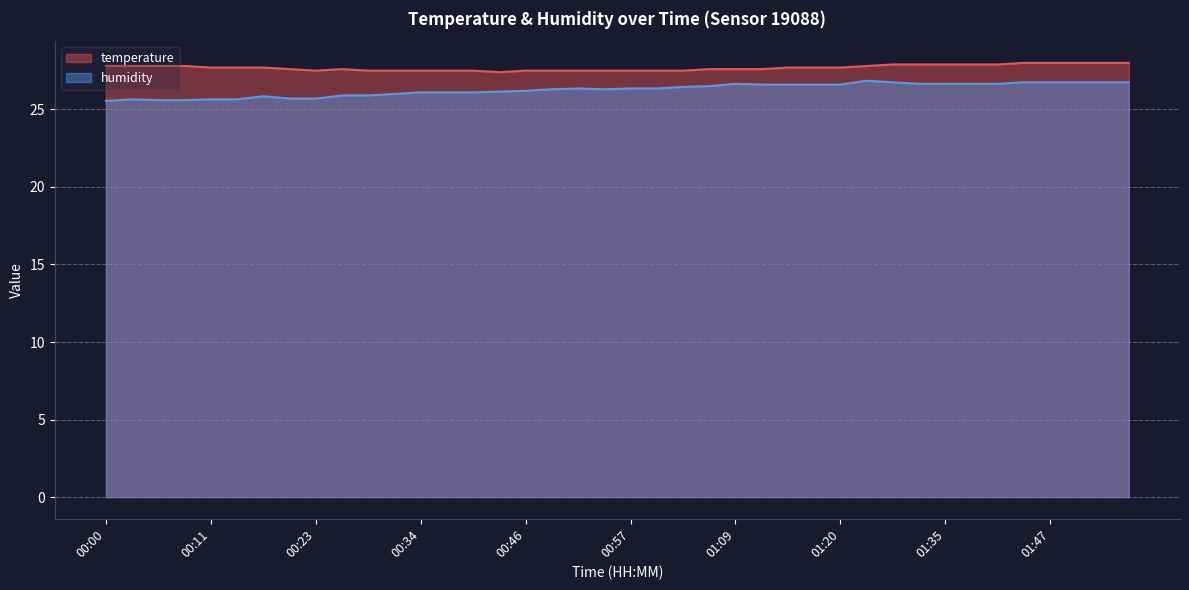

Reading left to right, what are all the values shown in this chart?

temperature: 27.8	27.8	27.8	27.8	27.7	27.7	27.7	27.6	27.5	27.6	27.5	27.5	27.5	27.5	27.5	27.4	27.5	27.5	27.5	27.5	27.5	27.5	27.5	27.6	27.6	27.6	27.7	27.7	27.7	27.8	27.9	27.9	27.9	27.9	27.9	28.0	28.0	28.0	28.0	28.0
humidity: 25.6	25.6	25.6	25.6	25.6	25.6	25.9	25.7	25.7	25.9	25.9	26.0	26.1	26.1	26.1	26.1	26.2	26.3	26.4	26.3	26.4	26.4	26.4	26.5	26.6	26.6	26.6	26.6	26.6	26.9	26.8	26.6	26.6	26.6	26.6	26.8	26.8	26.8	26.8	26.8